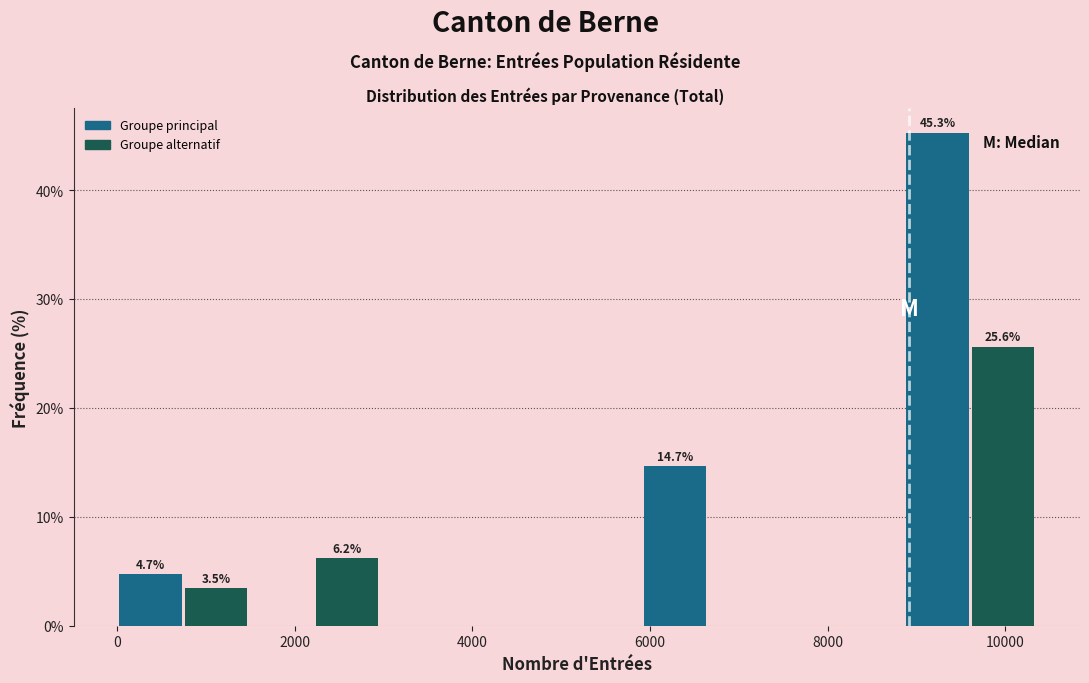

Read against the x-axis, roughly where is the centre of the tallest bar?

9200